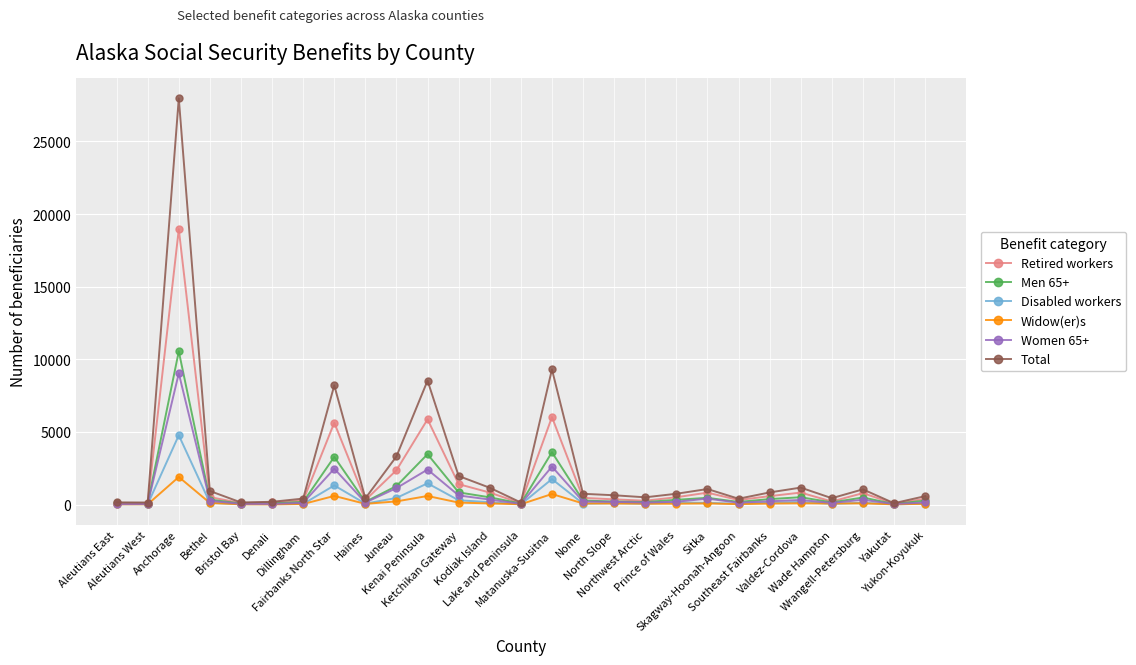

What is the label of the 16th point from the right?

Ketchikan Gateway